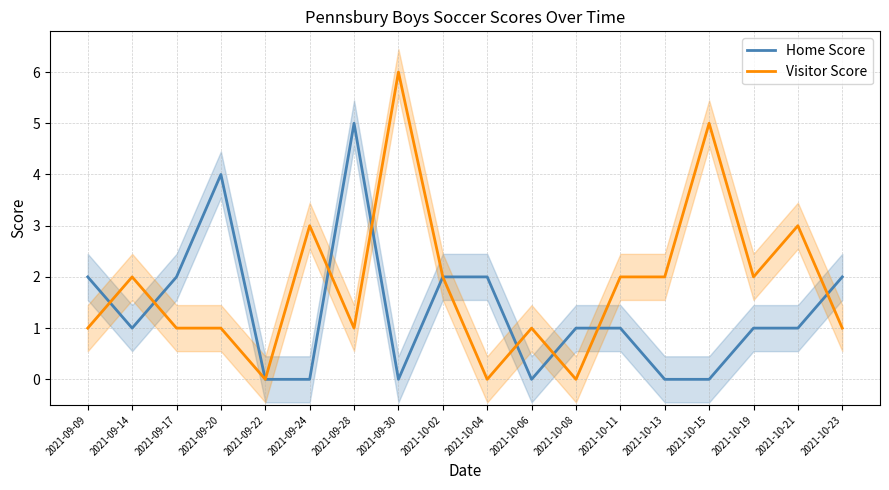

How many data points in Home Score are less than 1?

6